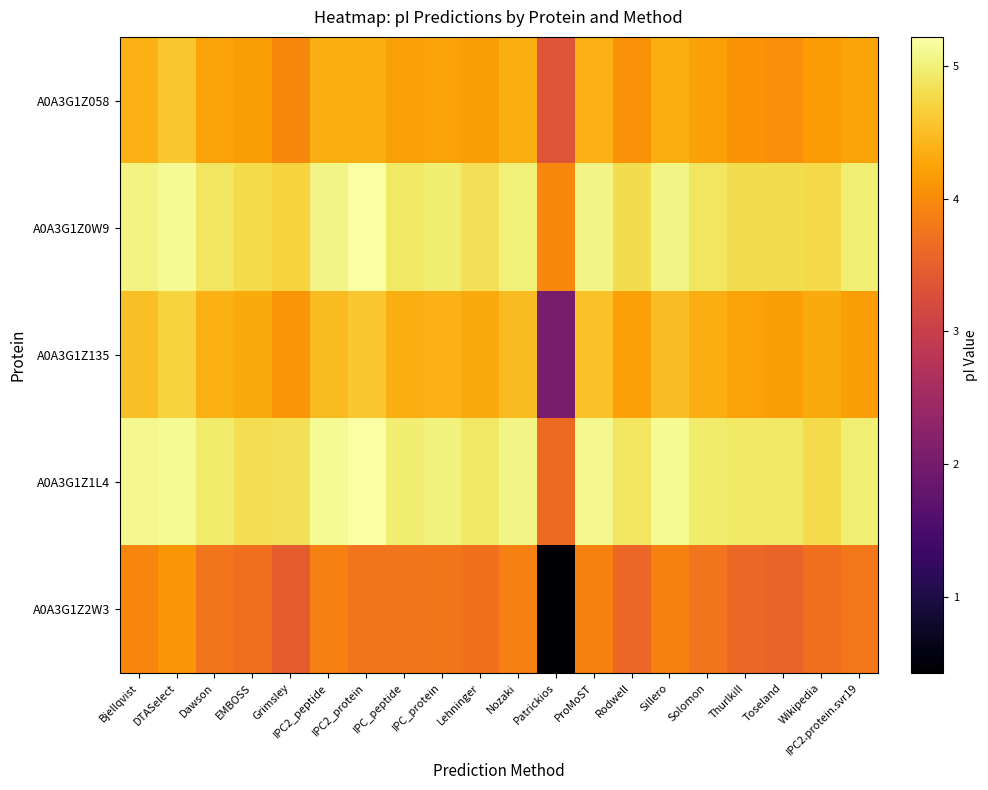

How many data points does each series have?

20